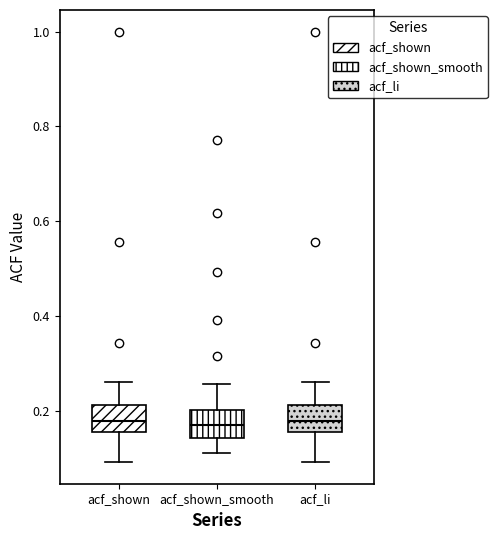

Reading left to right, read every box against the y-axis: the position of its median line, the range the box covers, and the ends of its whiskers. The values are not printed on the chart, so give them approximately, as read against the axis.

acf_shown: median 0.18, box 0.16 to 0.22, whiskers 0.10 to 0.26
acf_shown_smooth: median 0.18, box 0.14 to 0.20, whiskers 0.12 to 0.26
acf_li: median 0.18, box 0.16 to 0.22, whiskers 0.10 to 0.26